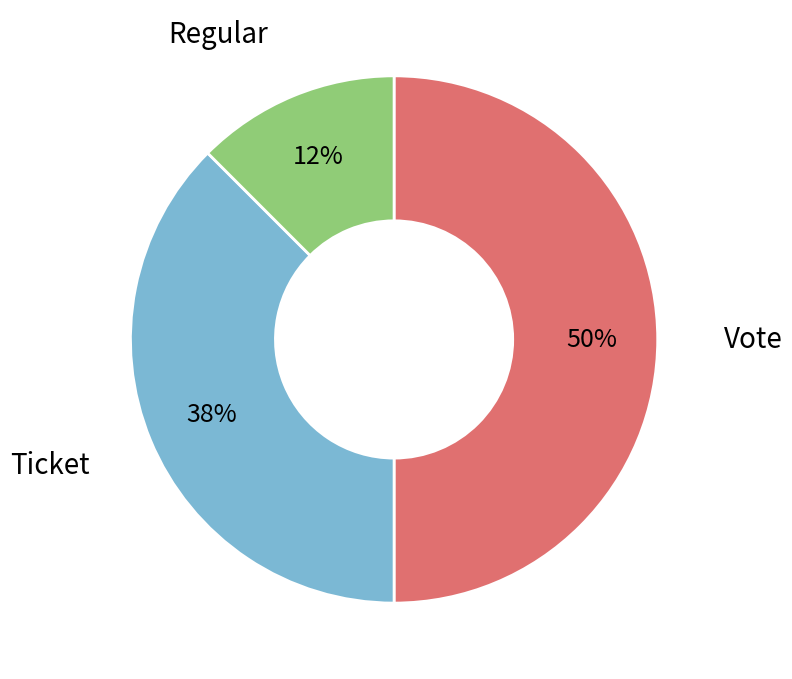

Is it true that Vote is 50% of the pie?

True